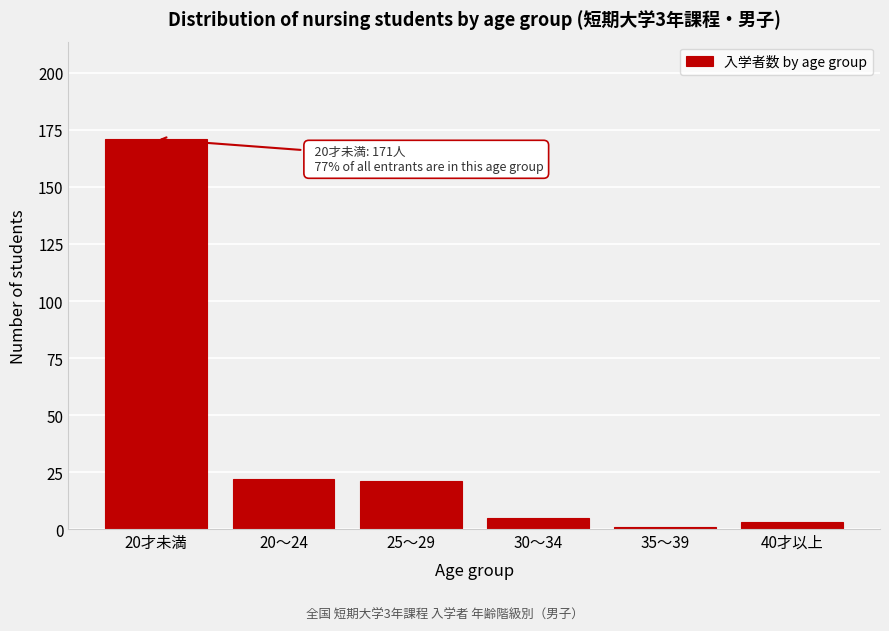

Reading left to right, transcribe all the data shown in this chart.

20才未満=171	20～24=22	25～29=21	30～34=5	35～39=1	40才以上=3